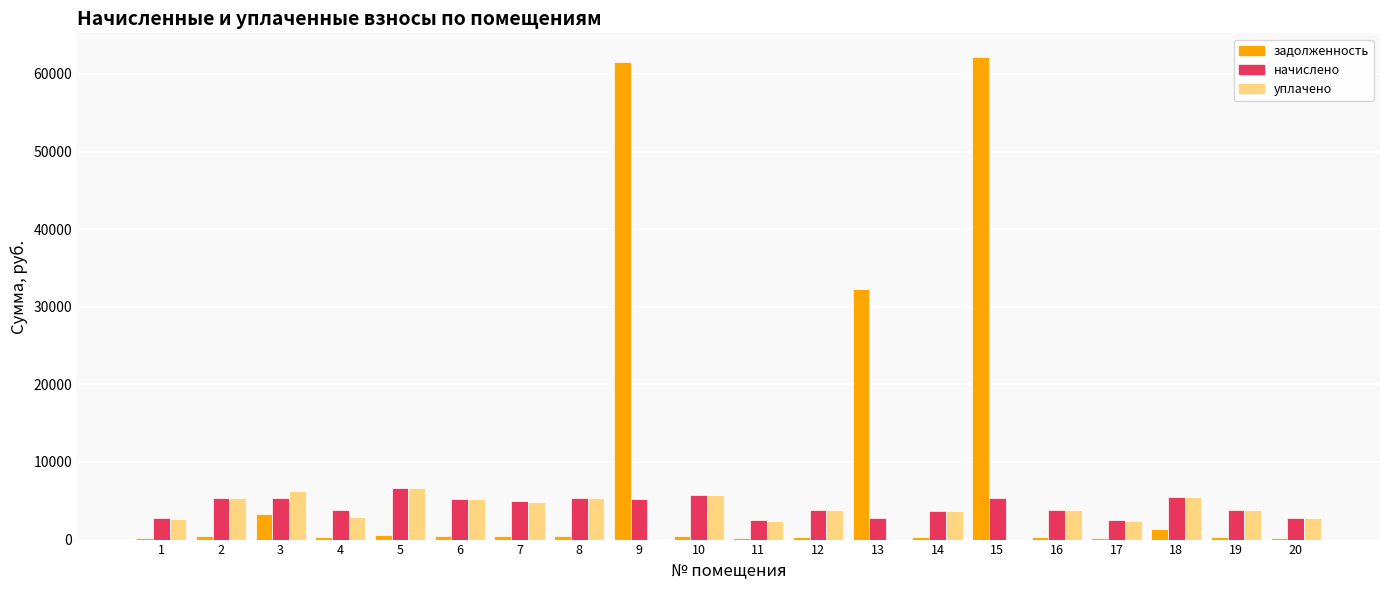

The value of уплачено at 15 is -2272.5. True or false?

False